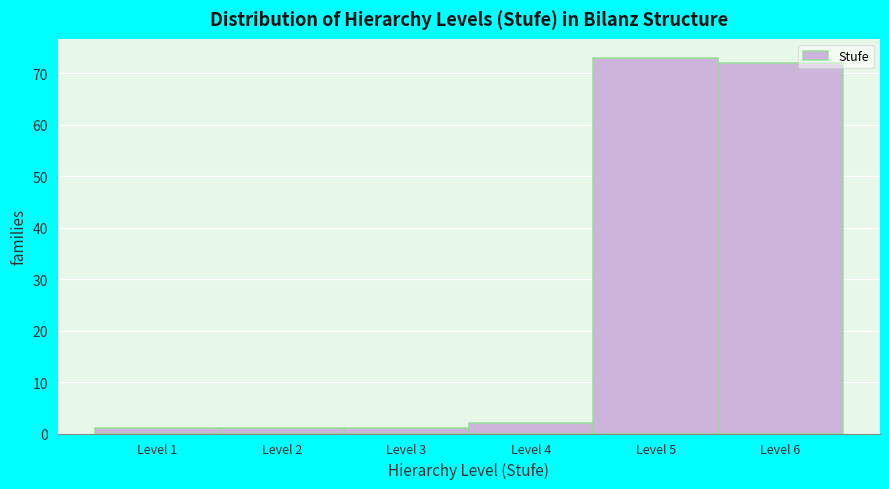

Reading right to left, list all the values displayed in this chart.

Level 6=72	Level 5=73	Level 4=2	Level 3=1	Level 2=1	Level 1=1